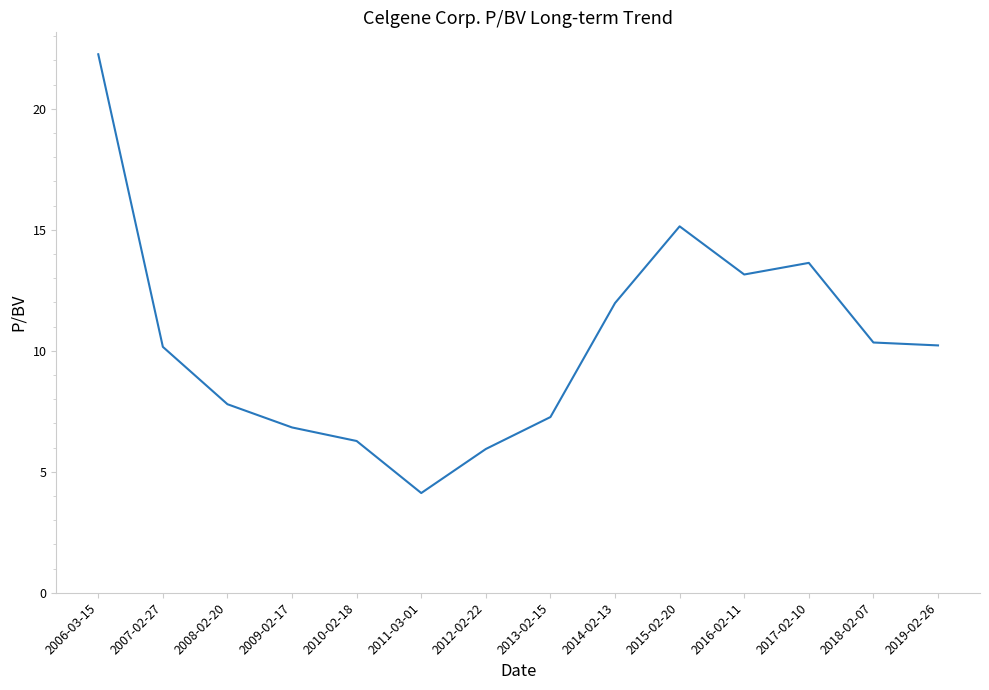

What is the average value?

10.4